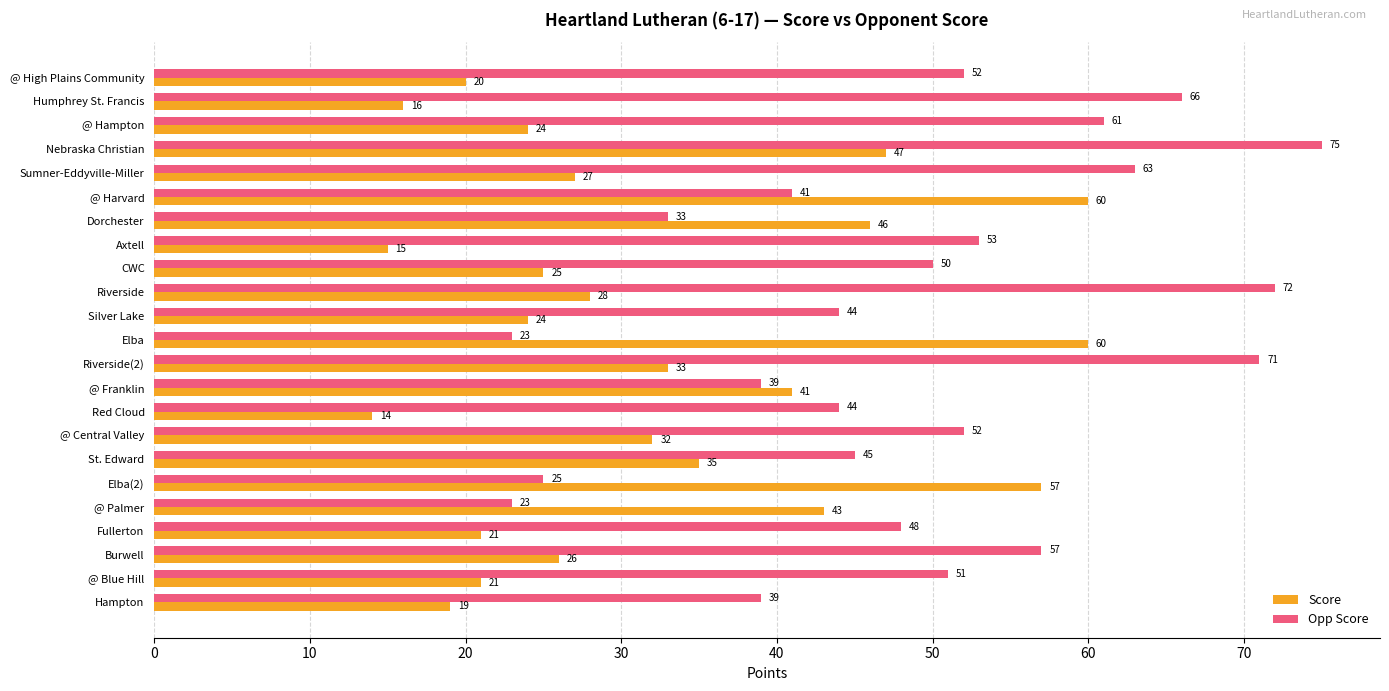

How many data points in Opp Score are less than 50?

11